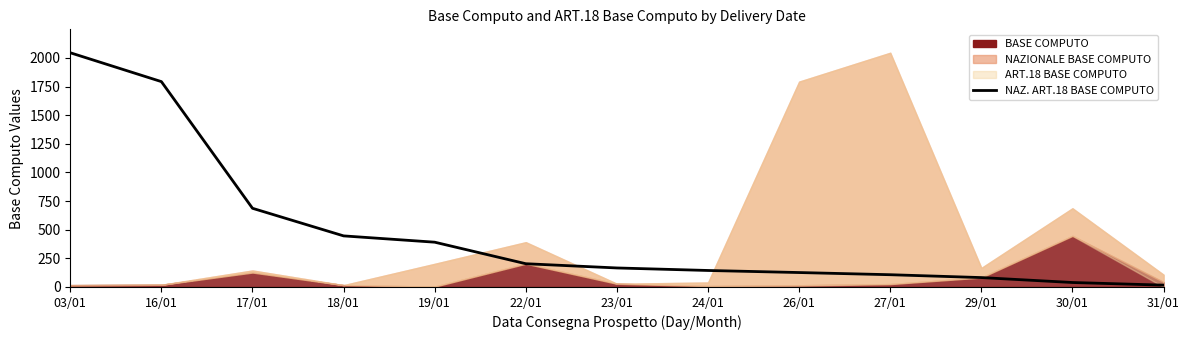

Reading left to right, list all the values displayed in this chart.

2045	1793	687	446	391	203	166	144	126	107	82	39	16